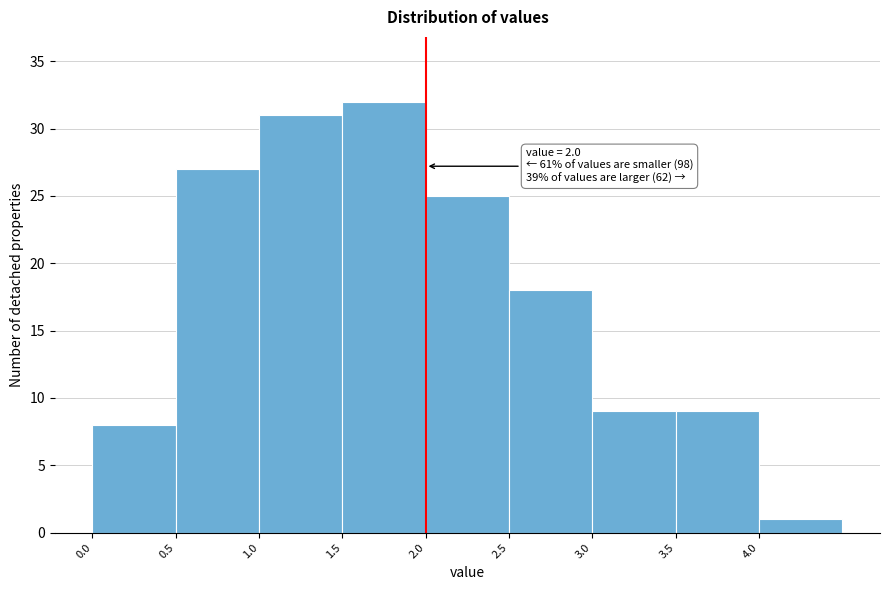

Over which range of the x-axis is the bar tallest?

1.5 to 2.0